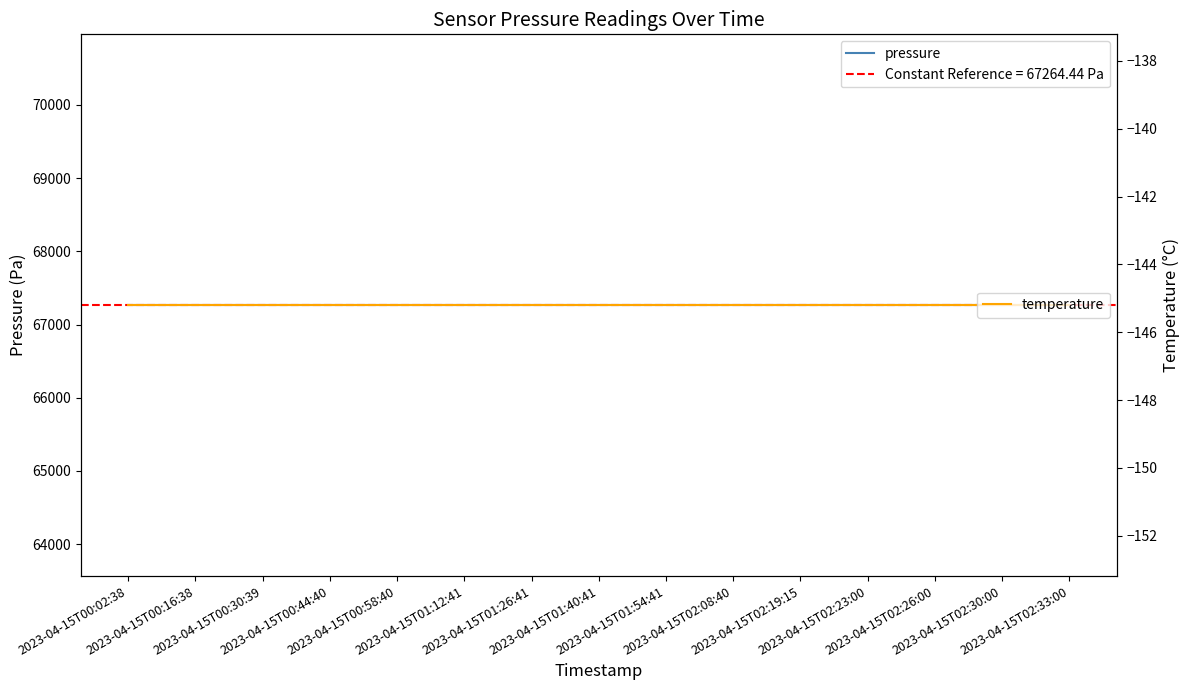

What is the value of the pressure point at the 13th from the left?

67264.4